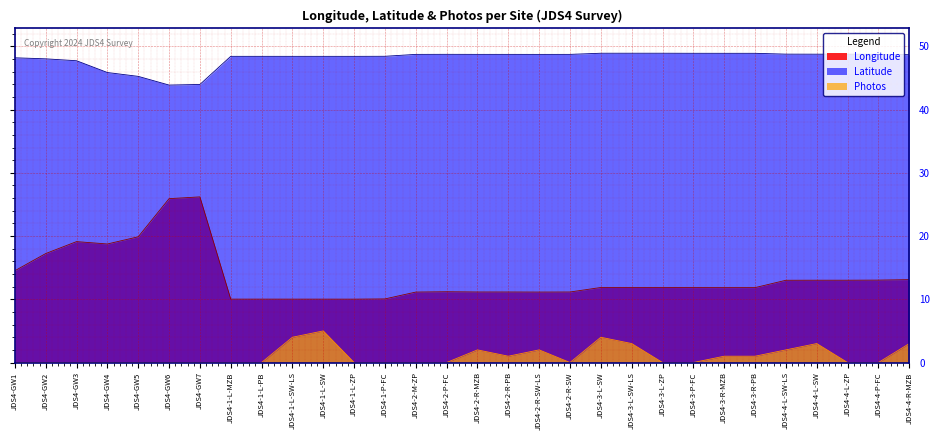

What is the sum of the Photos values at JDS4-4-L-SW-LS and JDS4-3-R-PB?

3.0